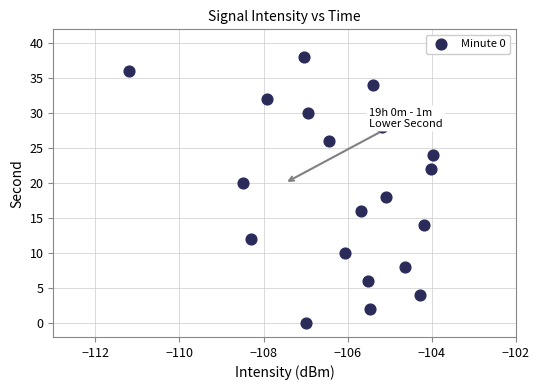

What is the range of Y values (max minus min)?

38